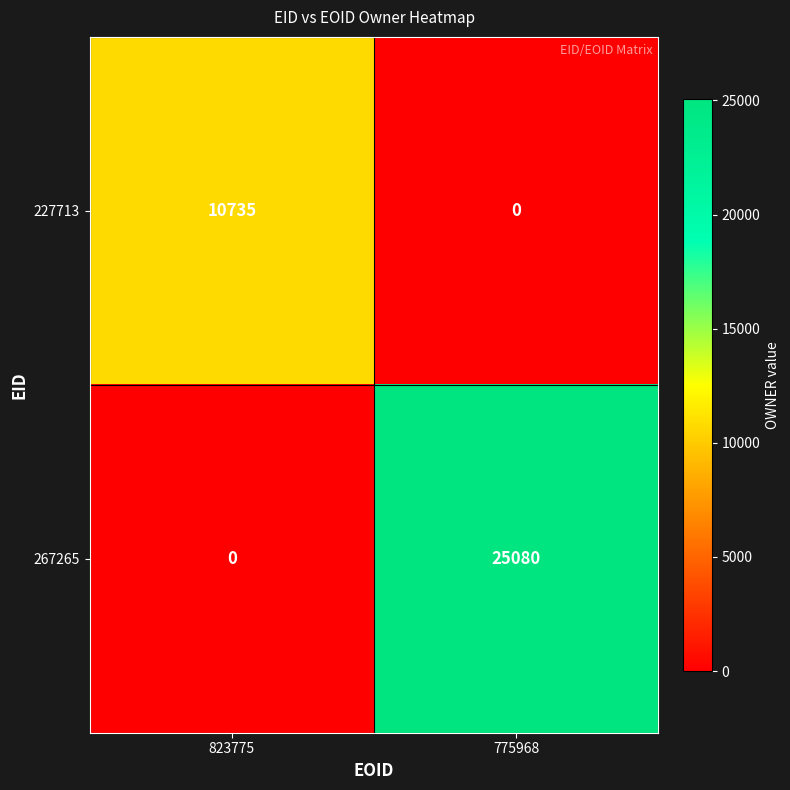

The value of 267265 at 823775 is -17496. True or false?

False